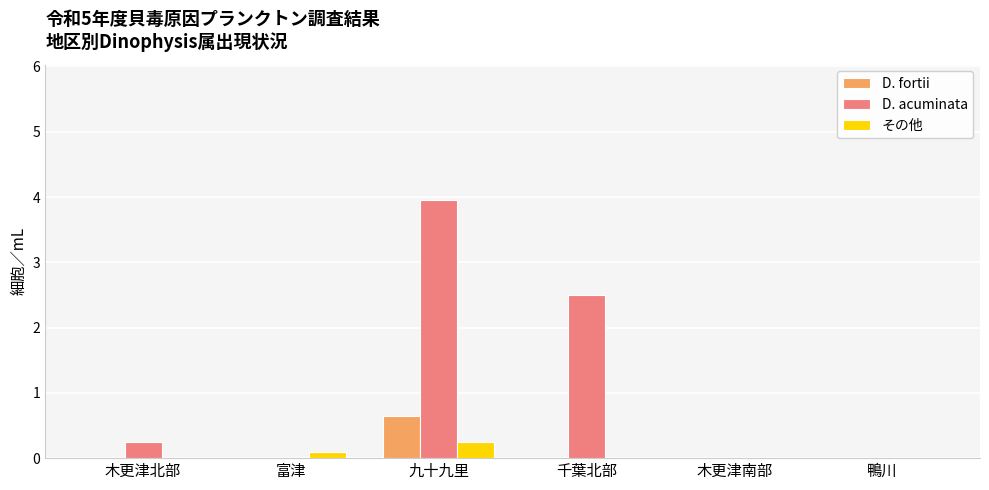

Is the value of D. fortii at 木更津北部 greater than the value of その他 at 九十九里?

No